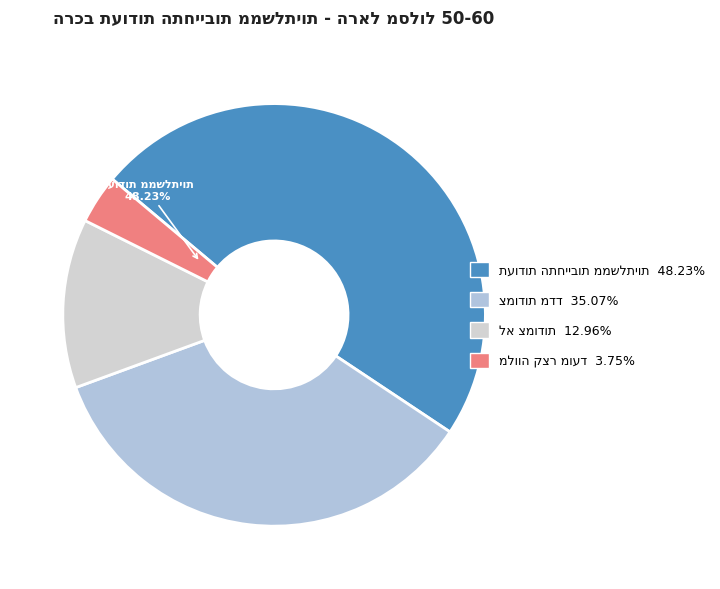

Count the number of slices in the pie.

4